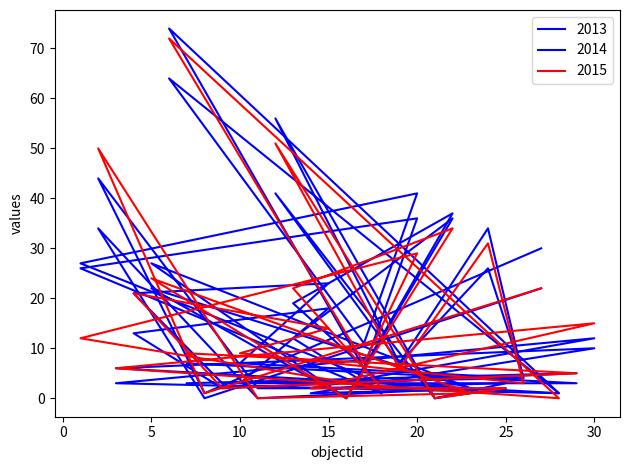

How many data points in 2013 are above 7?

13